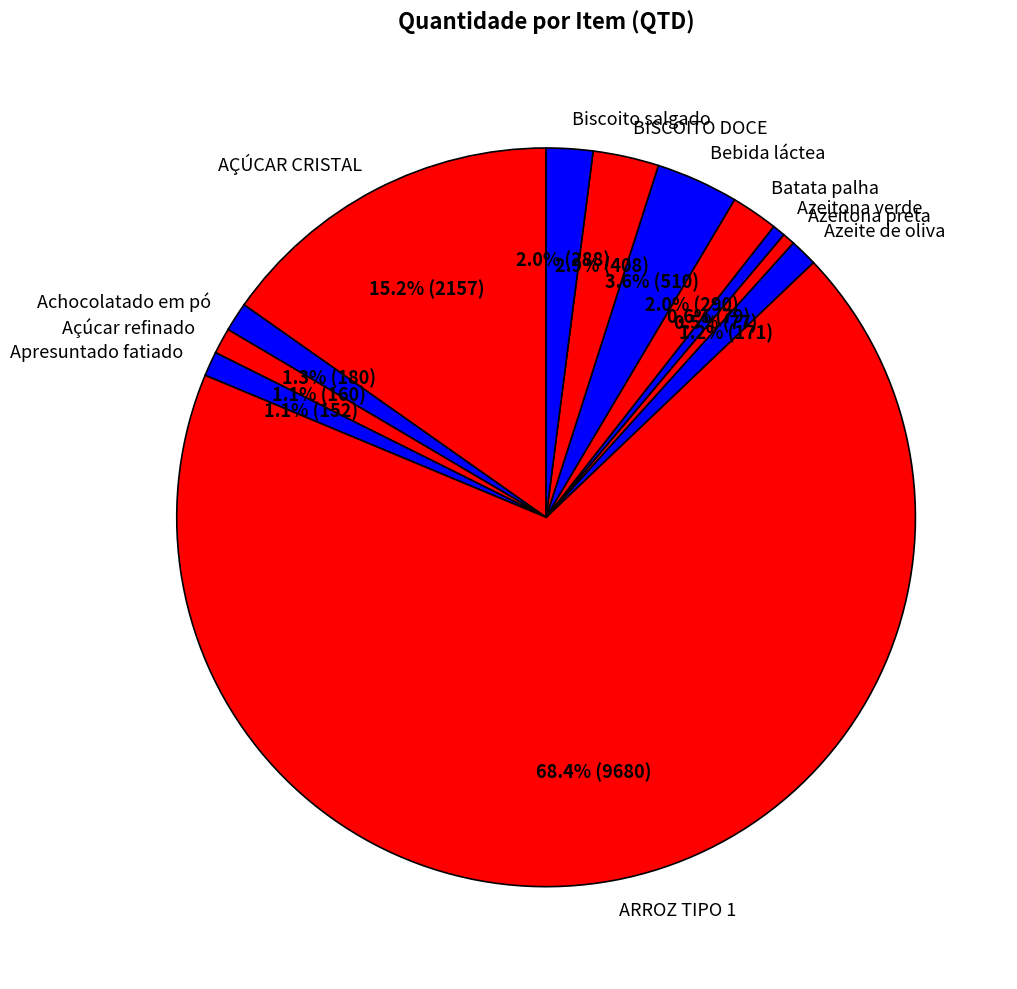

Is it true that Açúcar refinado is 1% of the pie?

True